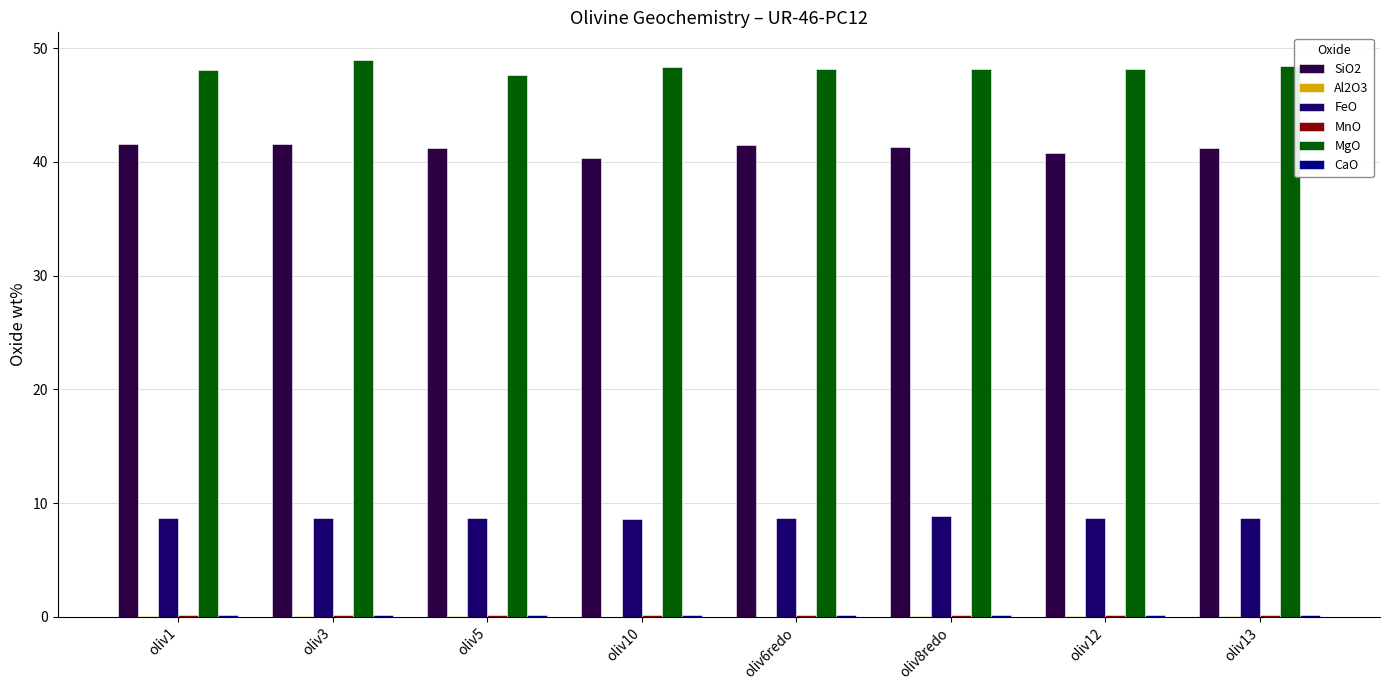

At oliv1, list the series in order from largest to smallest.

MgO, SiO2, FeO, CaO, MnO, Al2O3